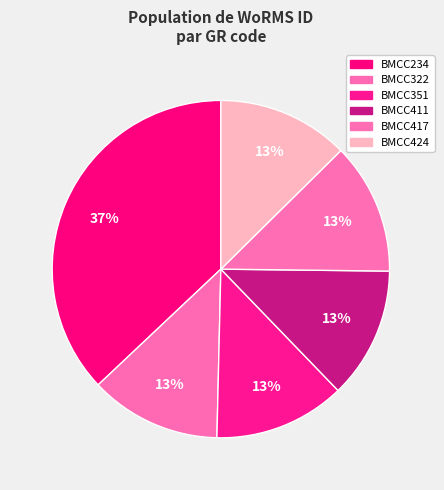

Do BMCC351 and BMCC417 together represent more than half of the pie?

No